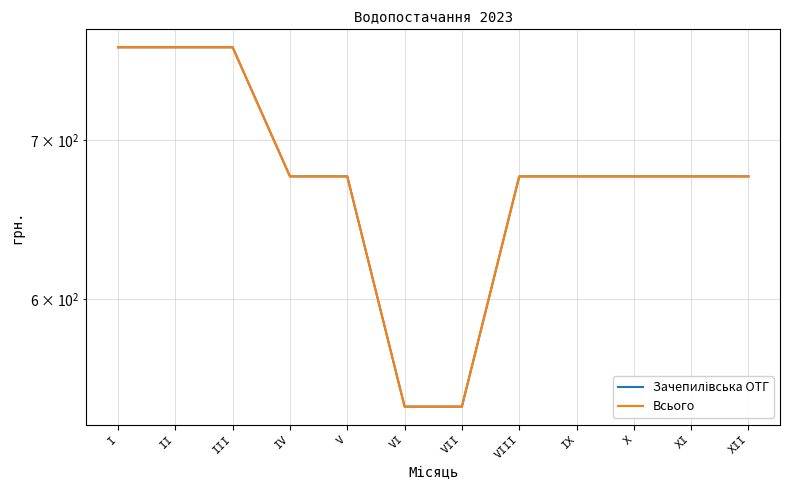

Reading left to right, list all the values displayed in this chart.

Зачепилівська ОТГ: І=765.9	ІІ=765.9	ІІІ=765.9	ІV=675.8	V=675.8	VI=540.6	VII=540.6	VIII=675.8	IX=675.8	X=675.8	XI=675.8	XII=675.8
Всього: І=765.9	ІІ=765.9	ІІІ=765.9	ІV=675.8	V=675.8	VI=540.6	VII=540.6	VIII=675.8	IX=675.8	X=675.8	XI=675.8	XII=675.8